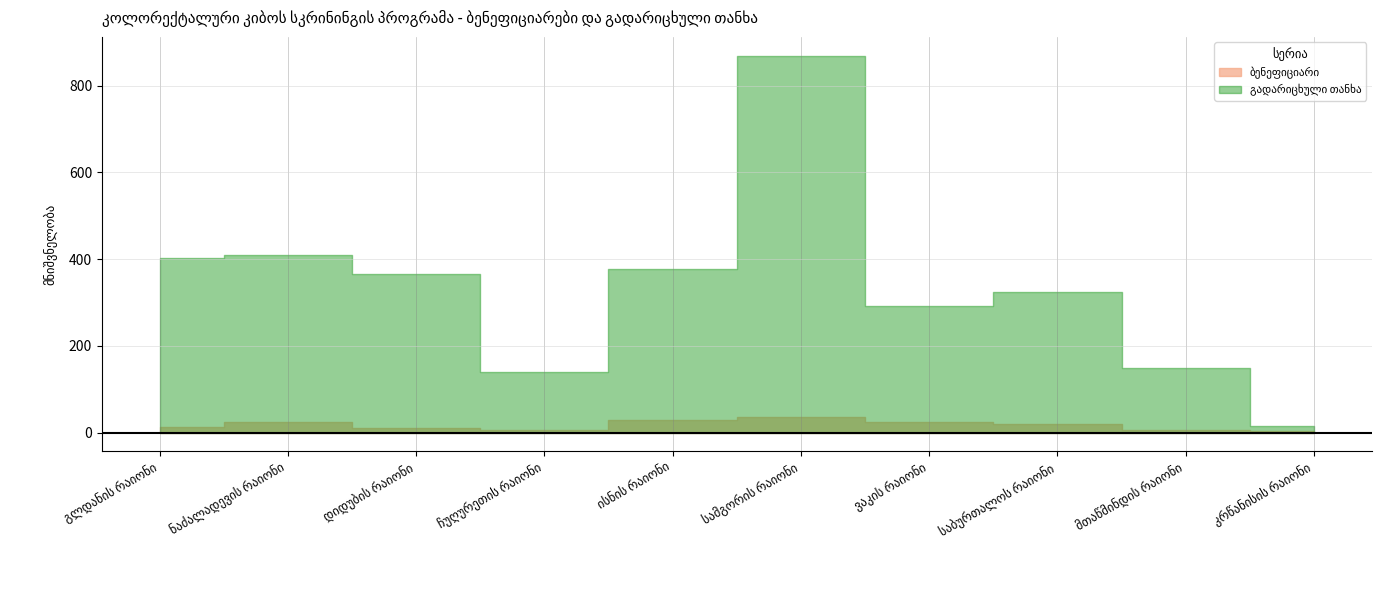

What is the sum of the ბენეფიციარი values at ისნის რაიონი and სამგორის რაიონი?

67